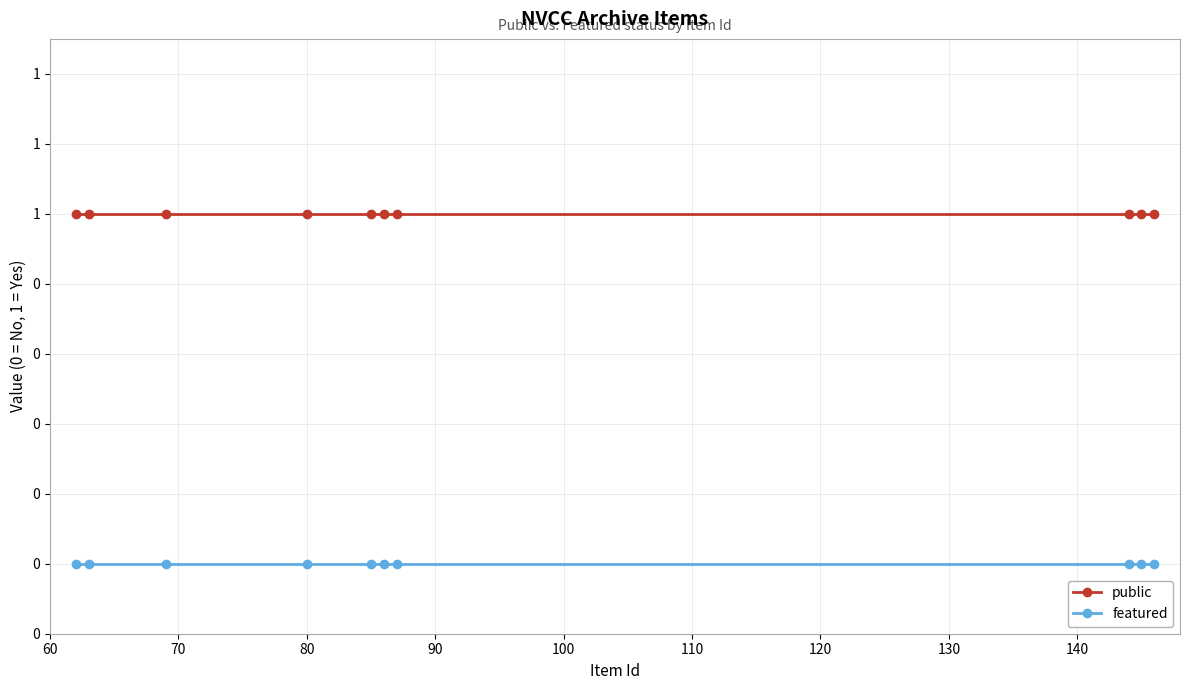

What are all the series names shown in the legend?

public, featured